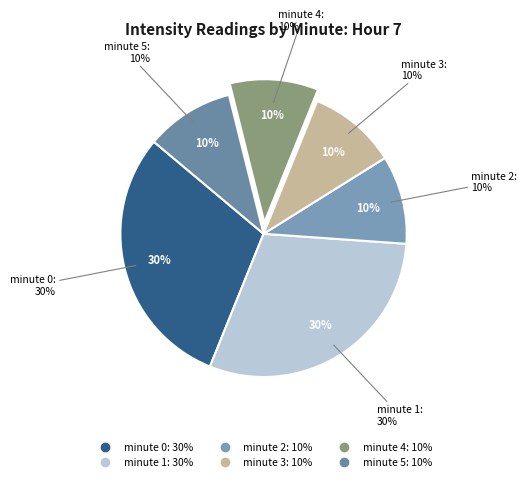

What percentage is the minute 2 slice, to the nearest percent?

10%